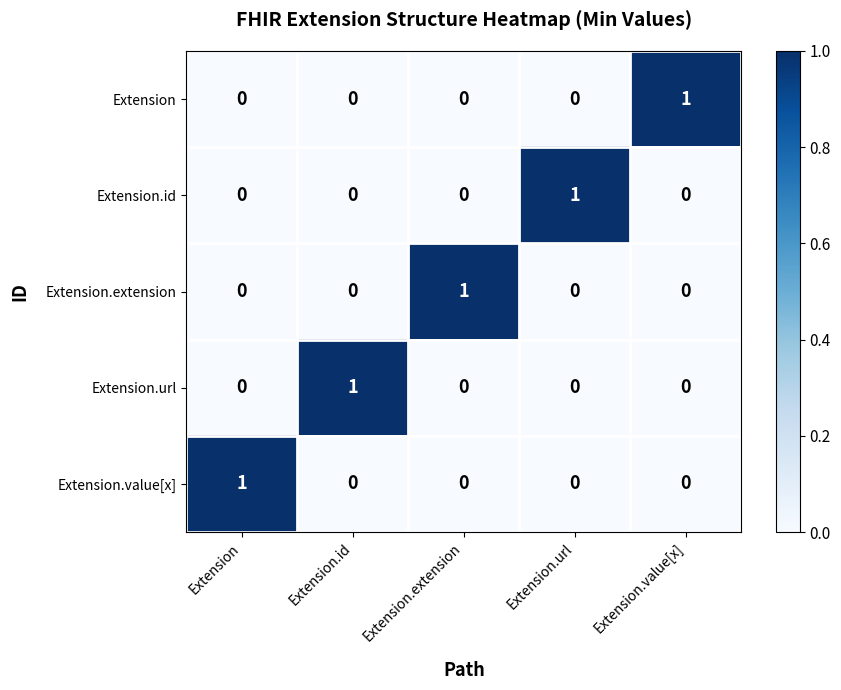

True or false: Extension.extension has a value of 0 at Extension.value[x].

True